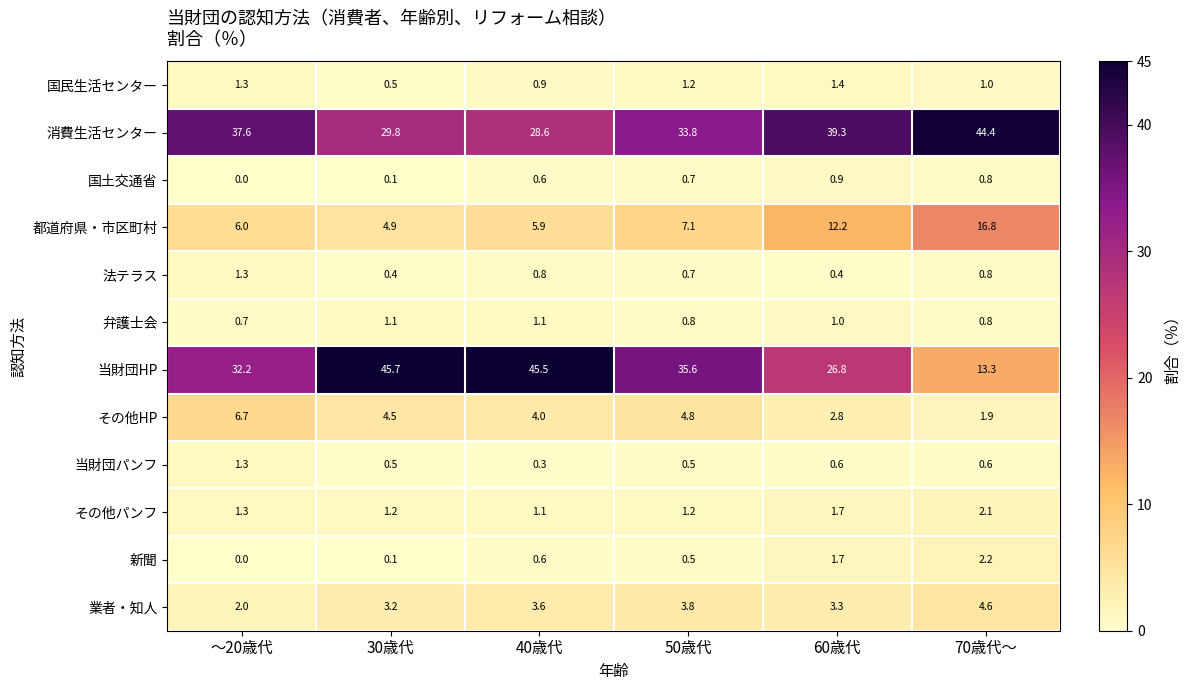

What is the difference between the highest and lowest values at 30歳代?

45.6